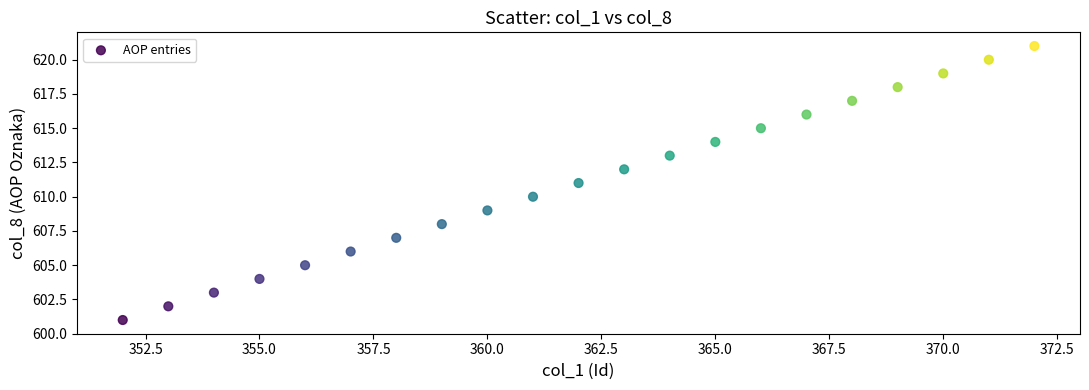

What is the range of X values (max minus min)?

20